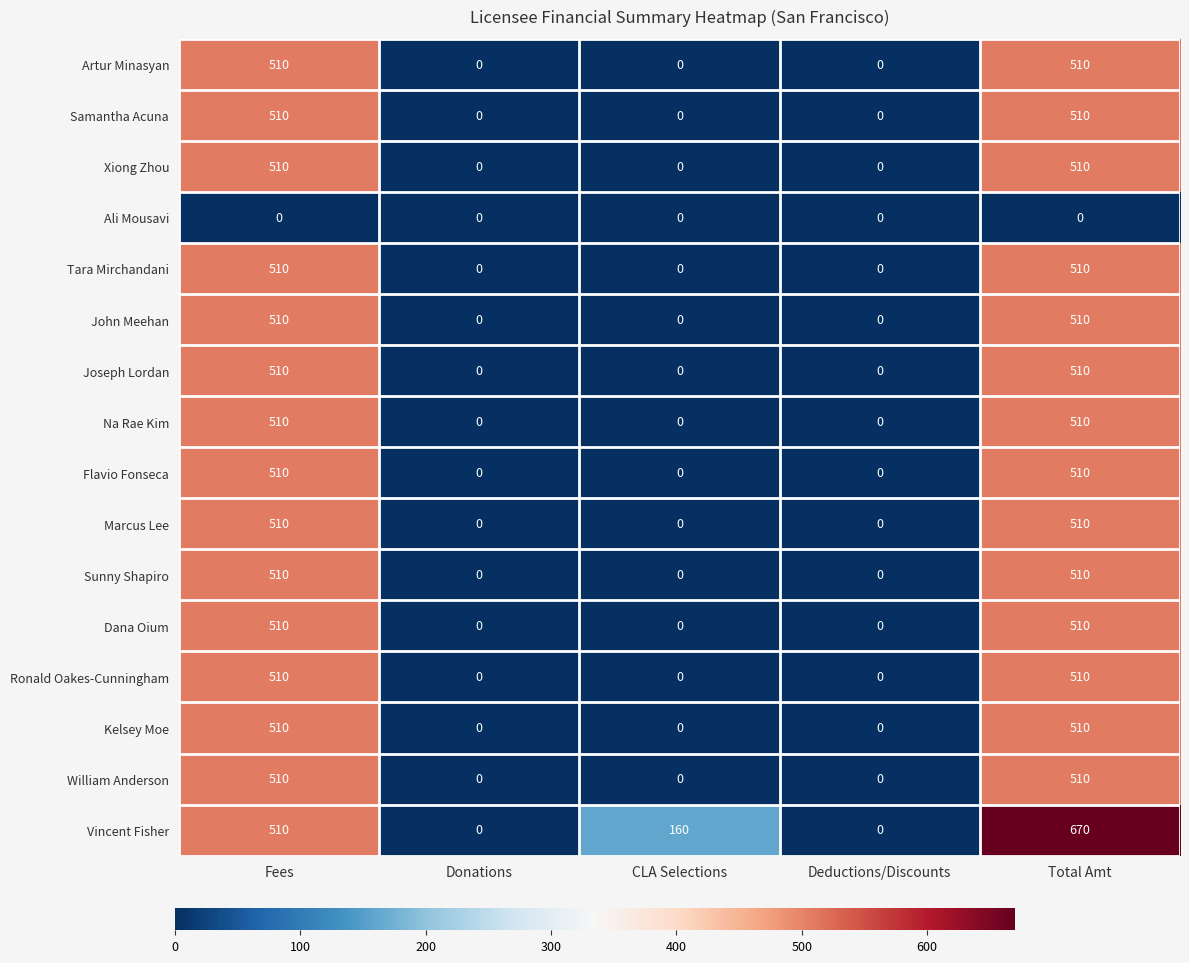

What is the highest value of the Flavio Fonseca series?

510